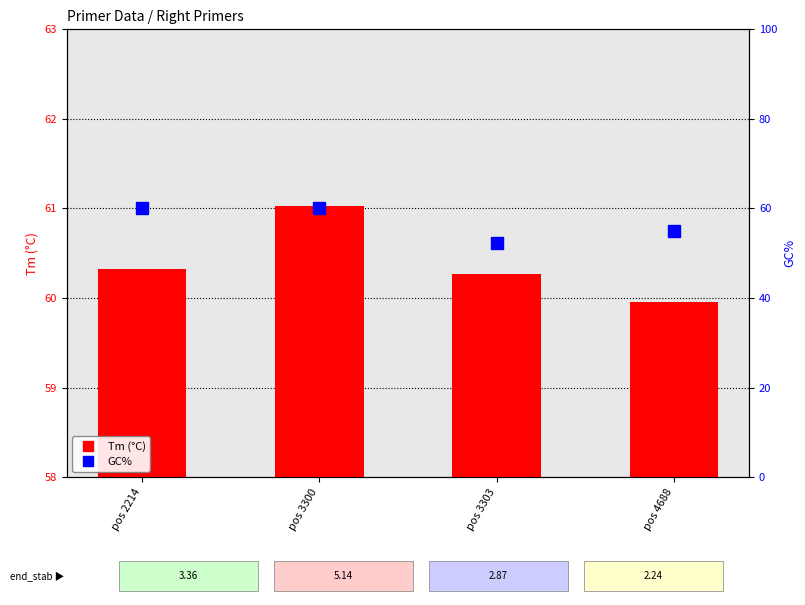

Reading left to right, what are all the values shown in this chart?

Tm (°C): pos 2214=60.3	pos 3300=61.0	pos 3303=60.3	pos 4688=60.0
GC%: pos 2214=60.0	pos 3300=60.0	pos 3303=52.4	pos 4688=55.0